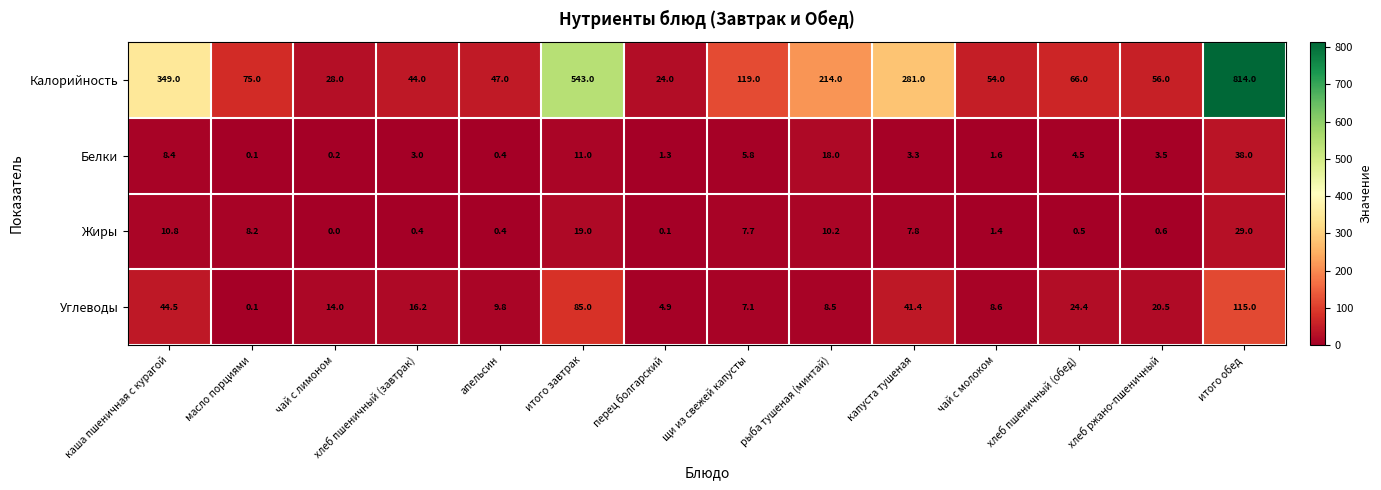

Between капуста тушеная and хлеб пшеничный (обед), which series saw the biggest shift?

Калорийность